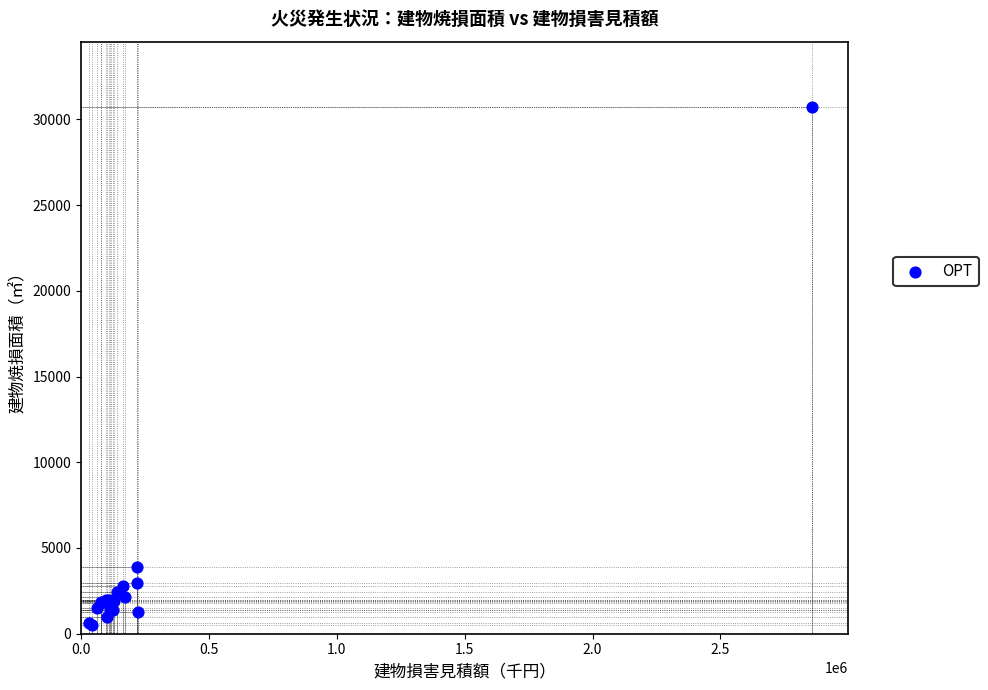

What Y value in the scatter plot is closest to 15616?

3867